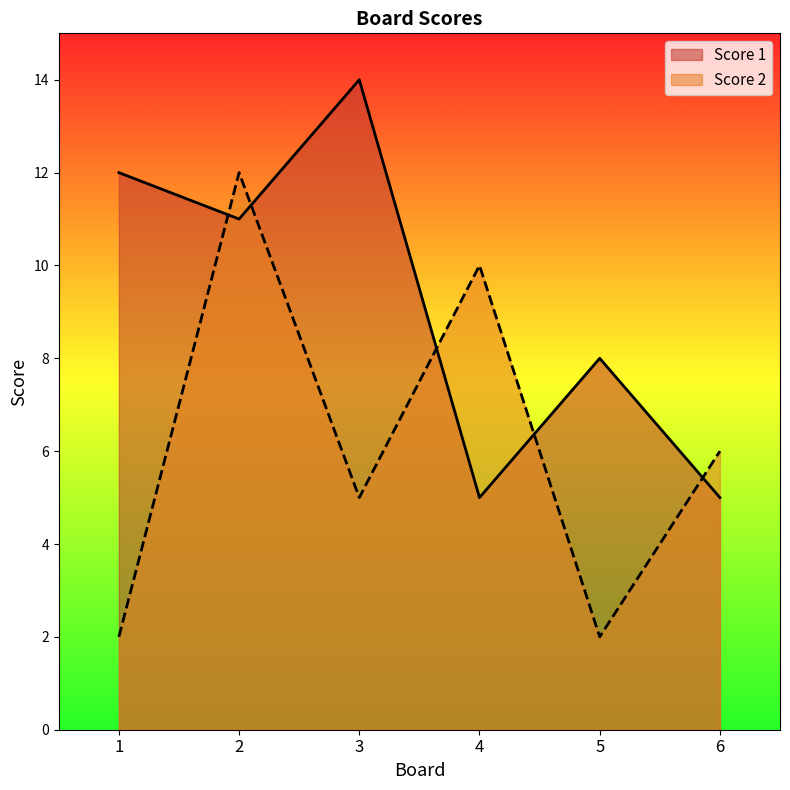

True or false: Score 2 has more than 1 points higher than both neighbors.

True